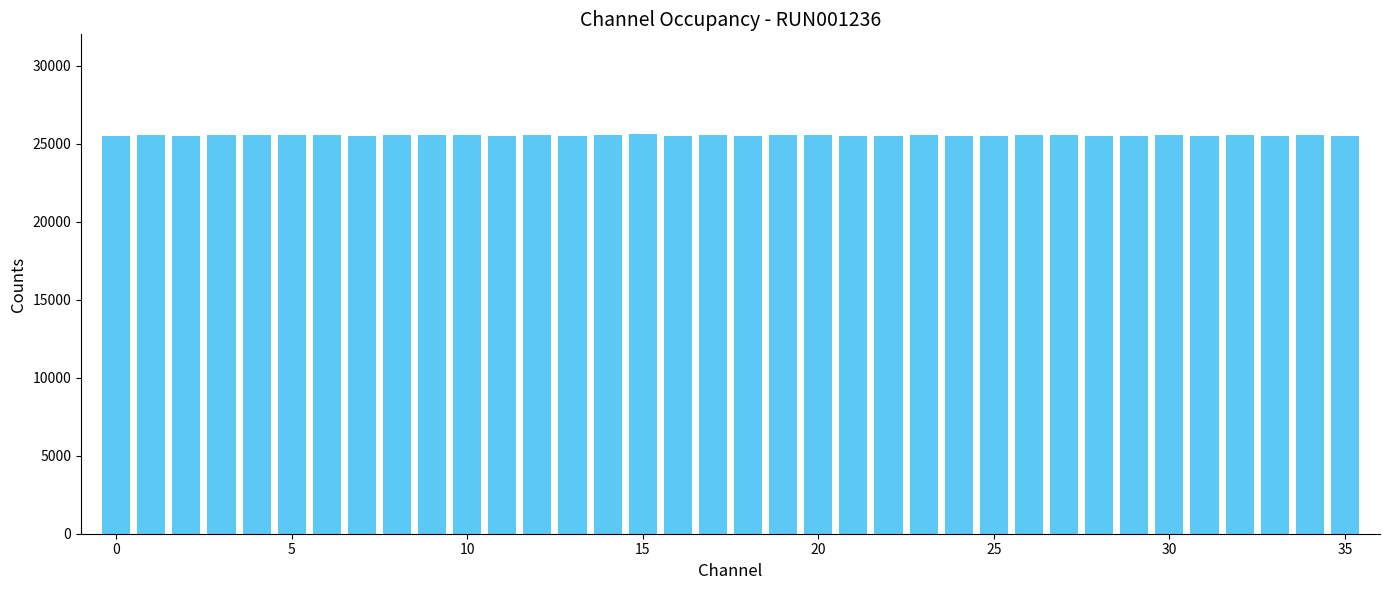

What is the average value?

25523